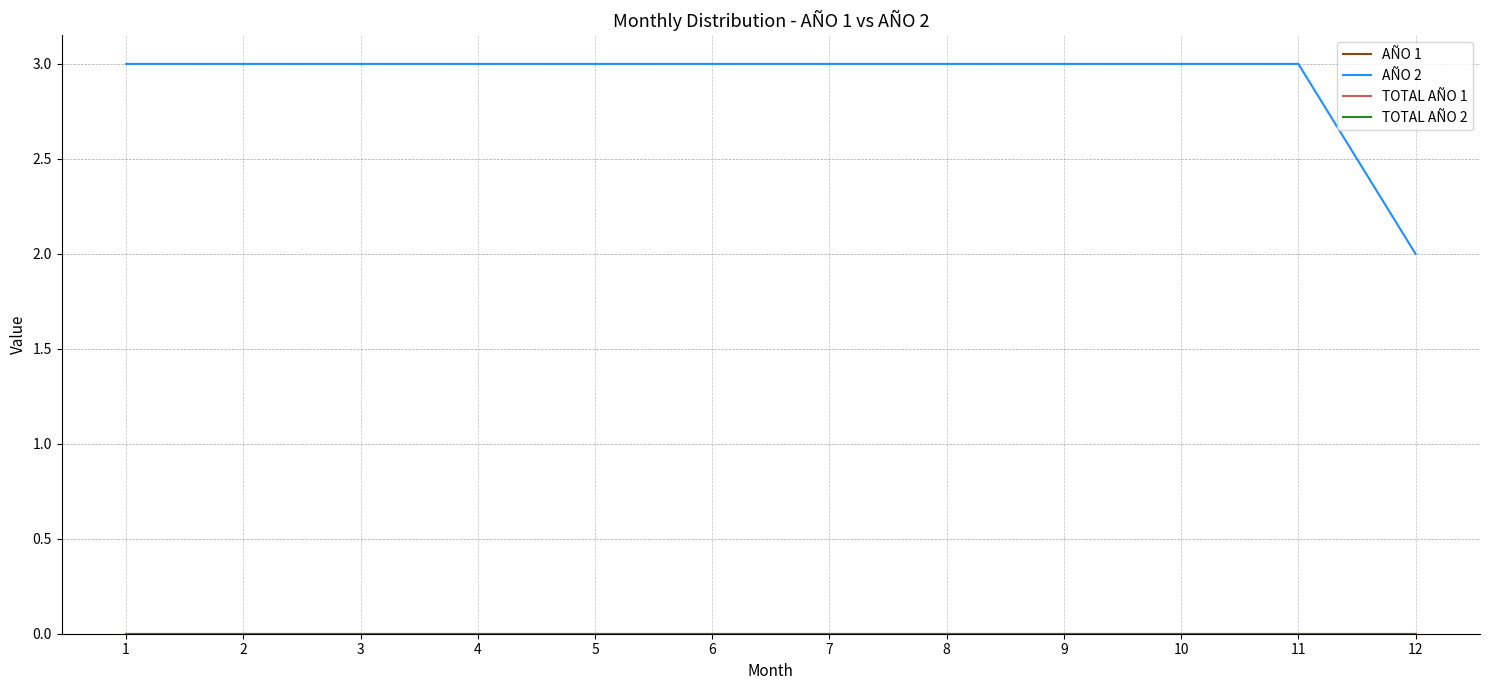

Reading left to right, transcribe all the data shown in this chart.

AÑO 1: 0	0	0	0	0	0	0	0	0	0	0	0
AÑO 2: 3	3	3	3	3	3	3	3	3	3	3	2
TOTAL AÑO 1: 0	0	0	0	0	0	0	0	0	0	0	0
TOTAL AÑO 2: 0	0	0	0	0	0	0	0	0	0	0	0